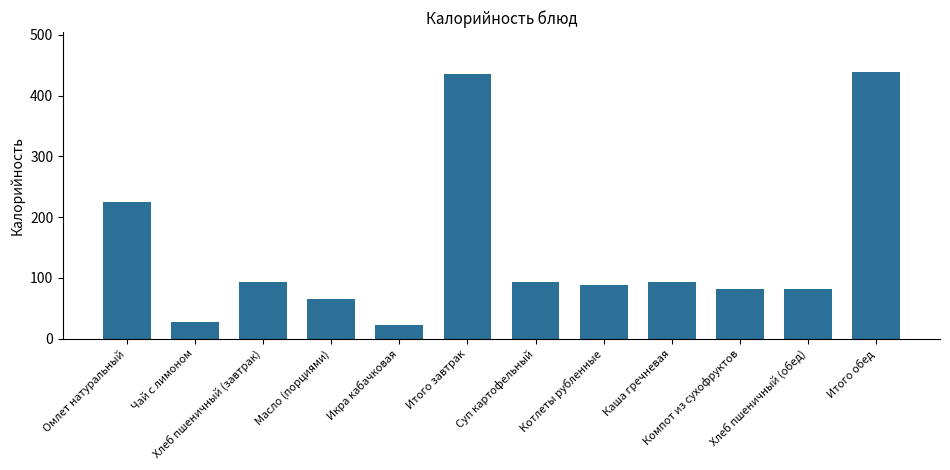

The chart shows a value of 28 at Чай с лимоном. True or false?

True